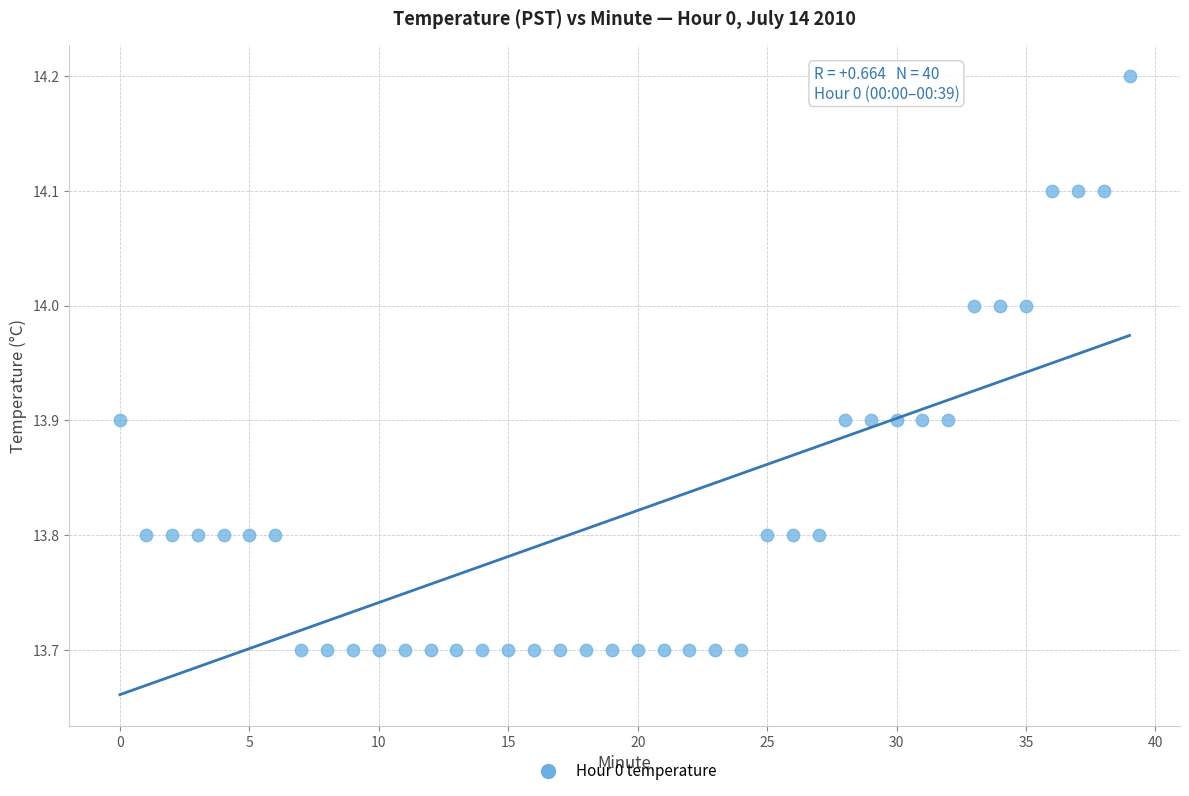

What is the range of Y values (max minus min)?

0.5